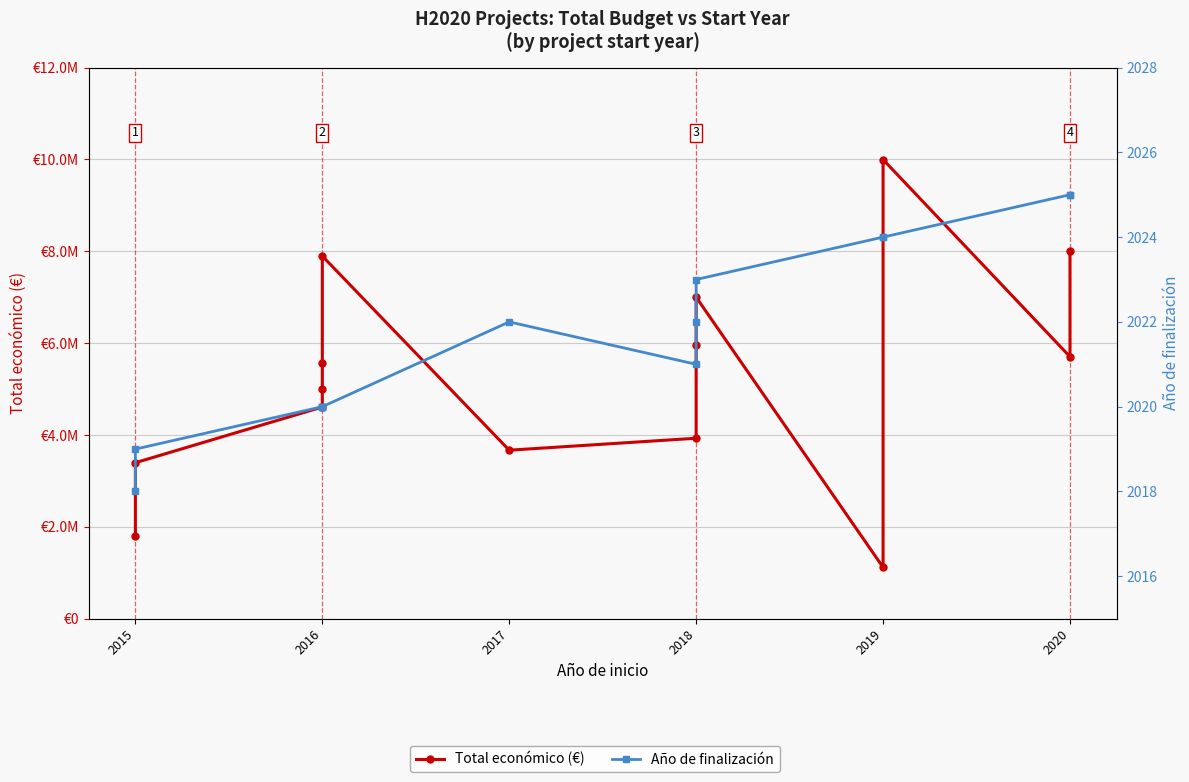

True or false: Año de finalización and Total económico (€) cross at least once.

False